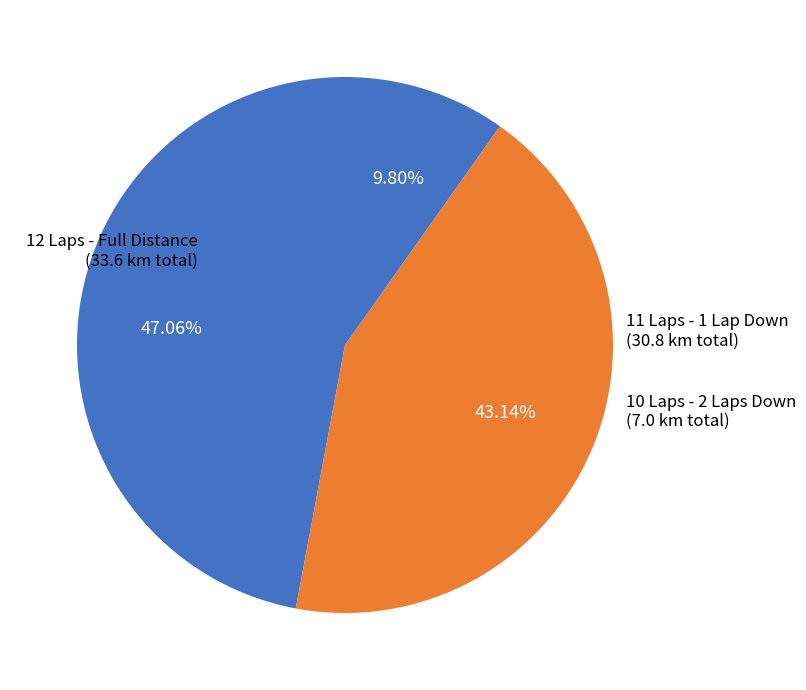

How many segments does this pie chart have?

3